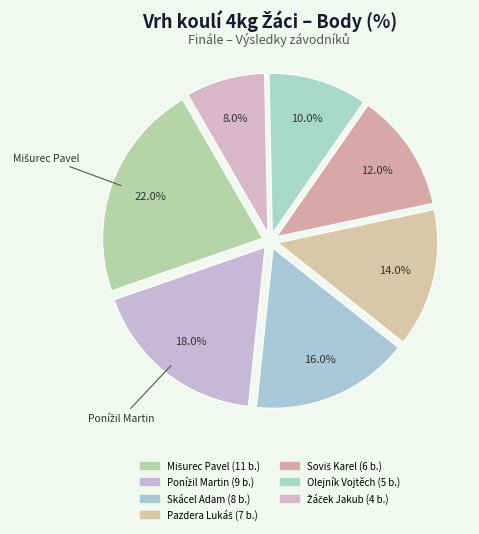

What percentage do Žáček Jakub and Pazdera Lukáš together represent?

22.0%